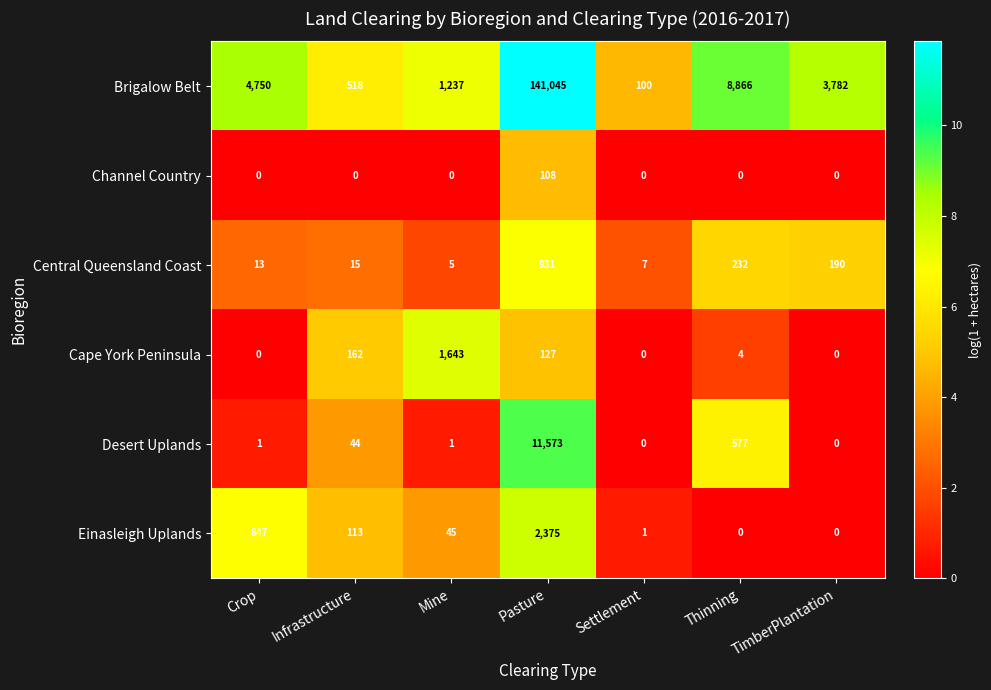

What is the greatest value displayed?

141045